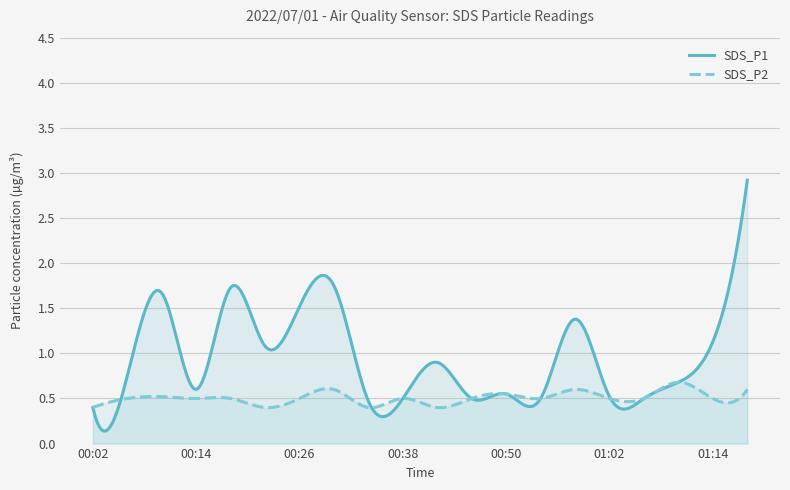

True or false: SDS_P1 and SDS_P2 intersect in this chart.

True